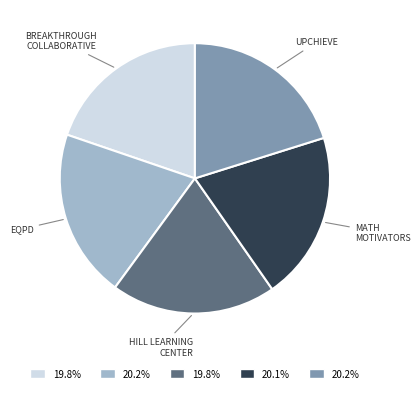

Does any single category account for the majority?

No